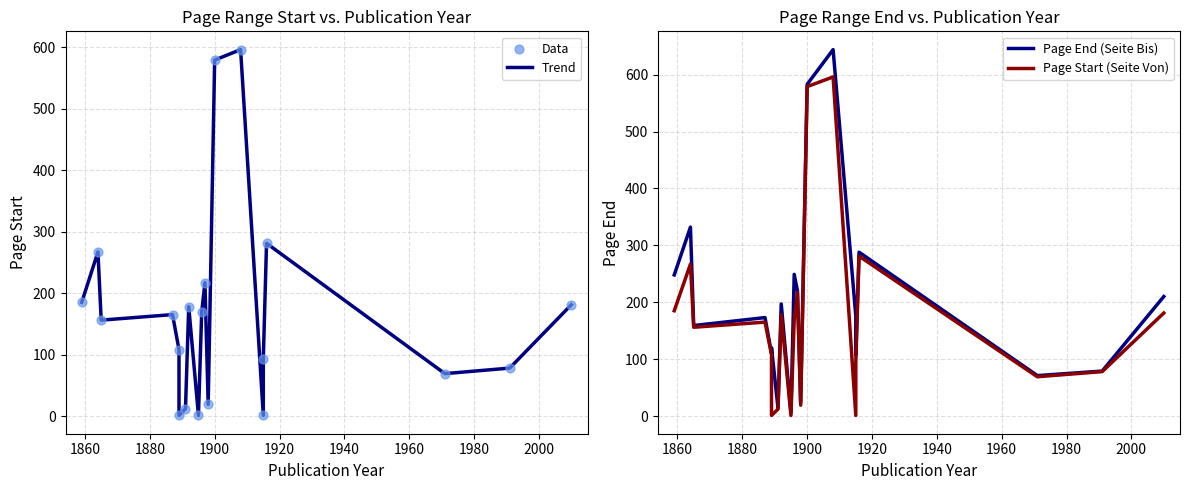

Is the value of Trend at 1920 greater than the value of Page End (Seite Bis) at 1900?

No